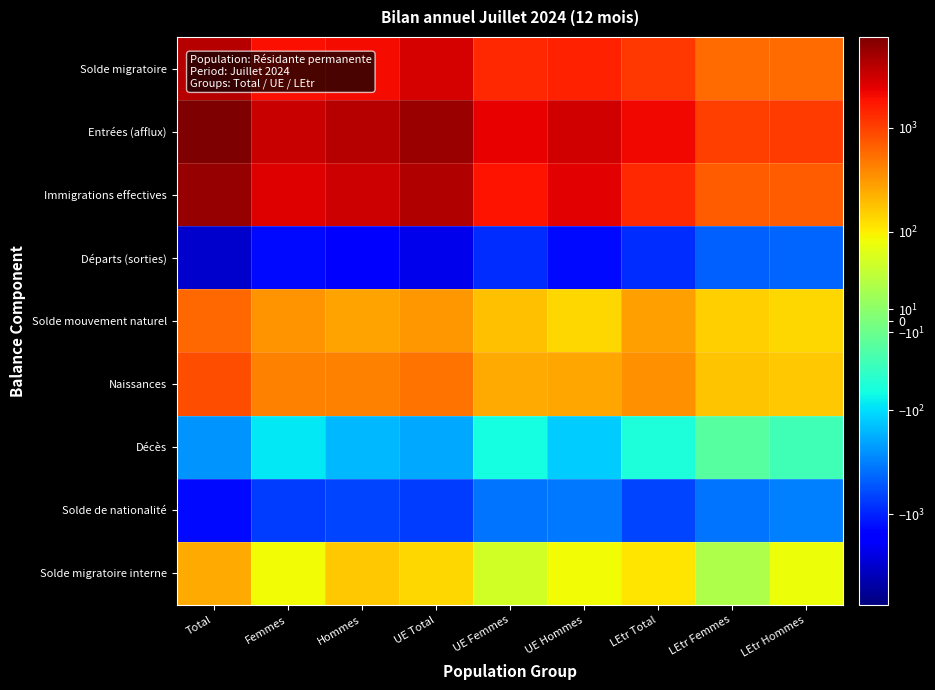

Which series has the largest total across all categories?

Entrées (afflux)